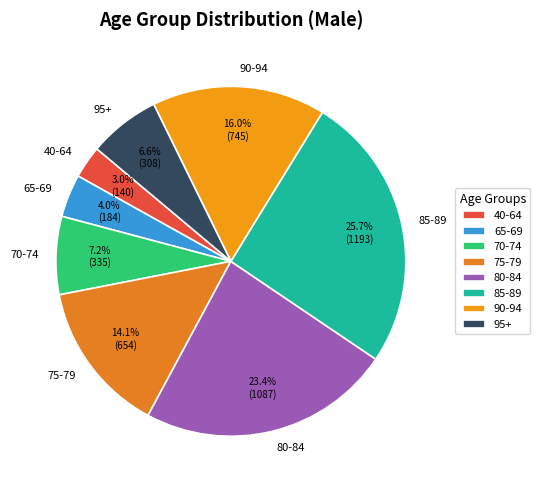

Count the number of slices in the pie.

8